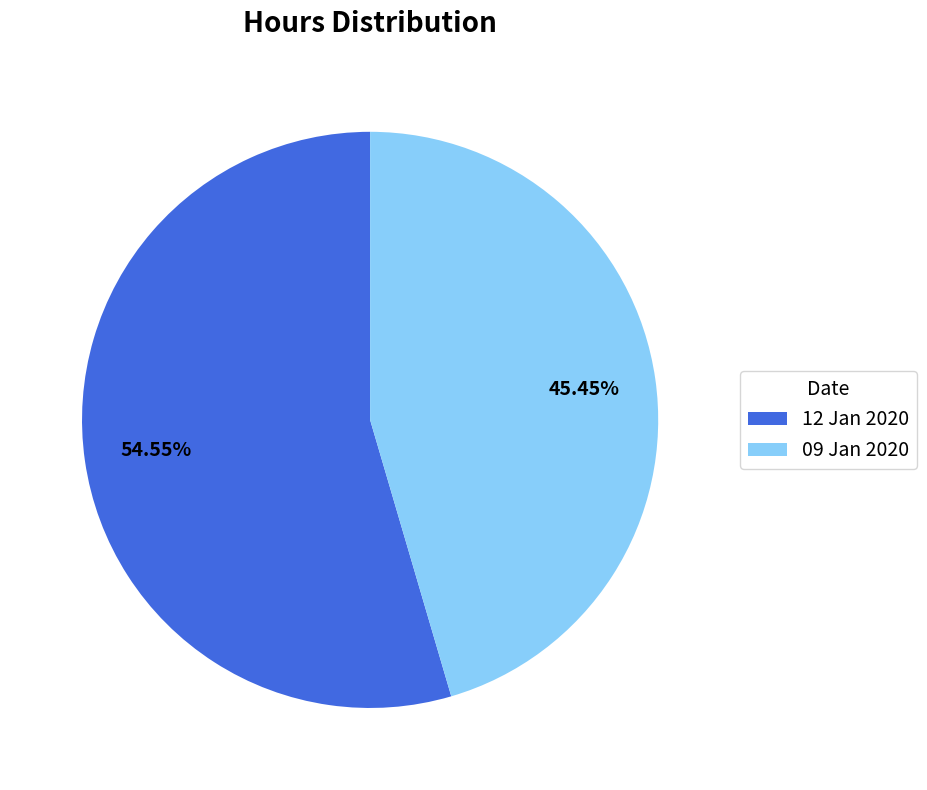

Does any single category account for the majority?

Yes